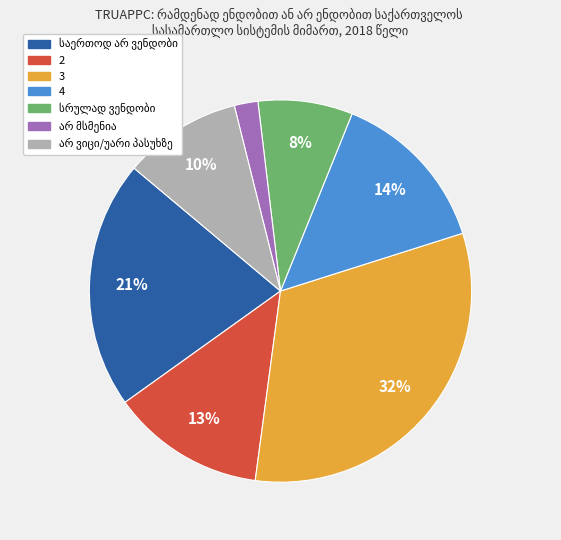

Which slice is the largest?

3